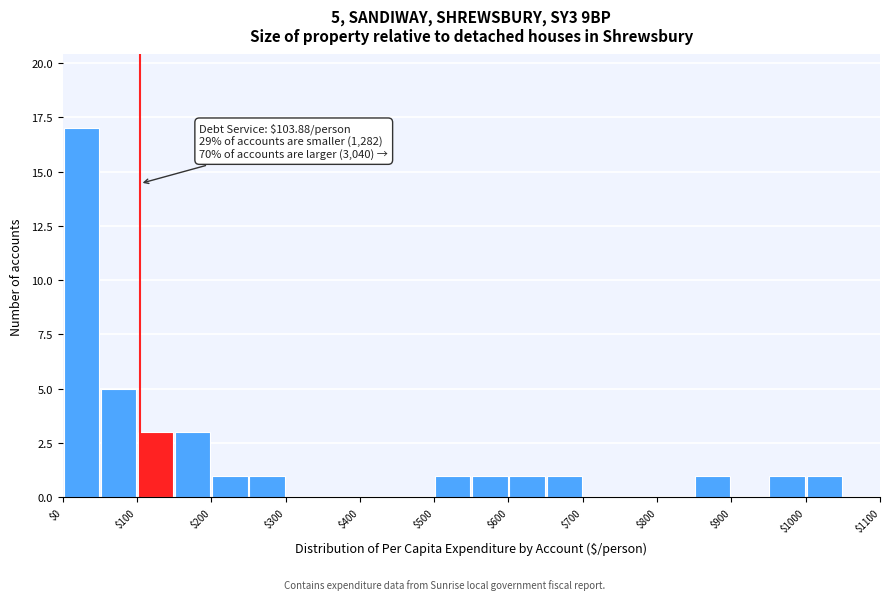

Which range on the x-axis has the tallest bar?

0 to 50